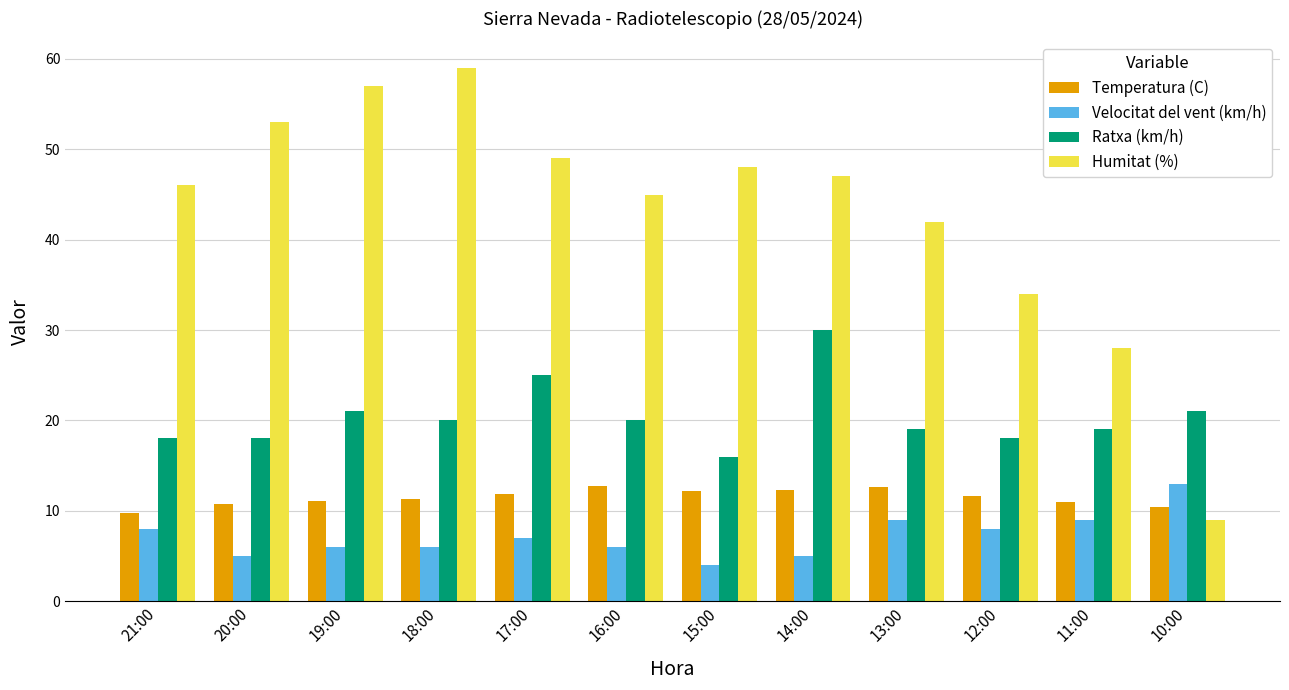

At how many categories does at least one series exceed 15?

12